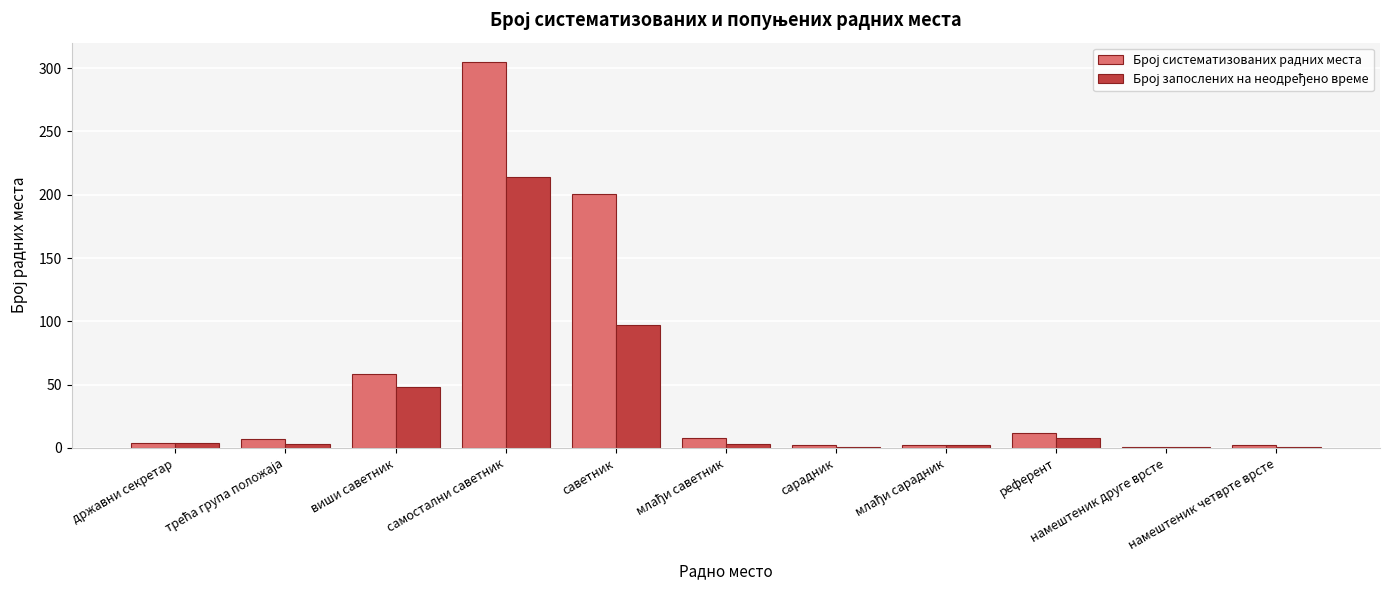

What is the difference between the highest and lowest values at самостални саветник?

91